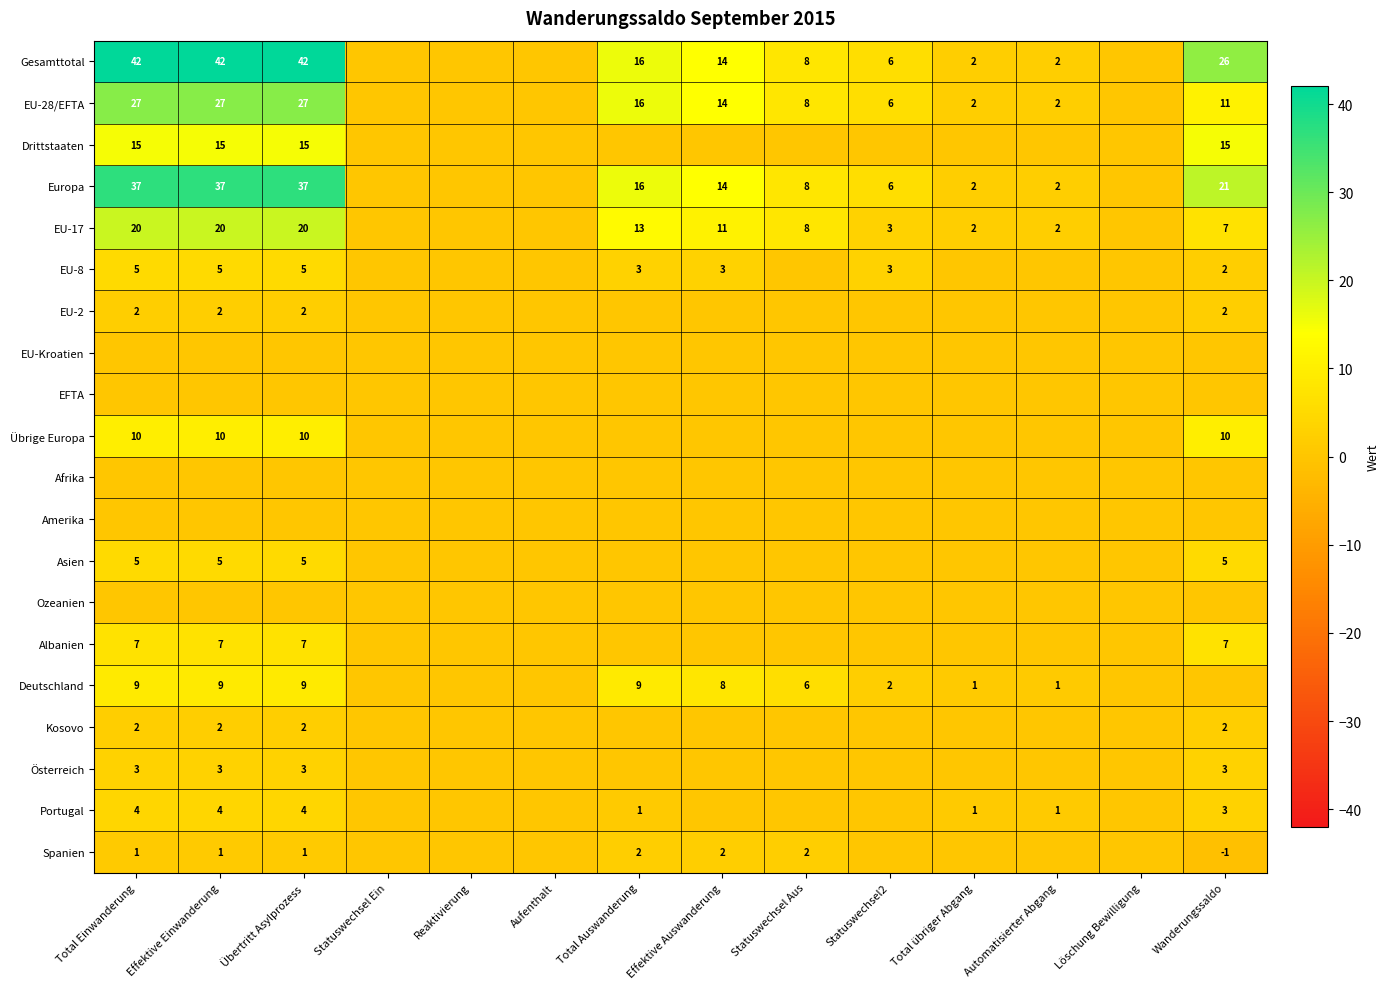

The Deutschland series shows 3 at Total Einwanderung. True or false?

False